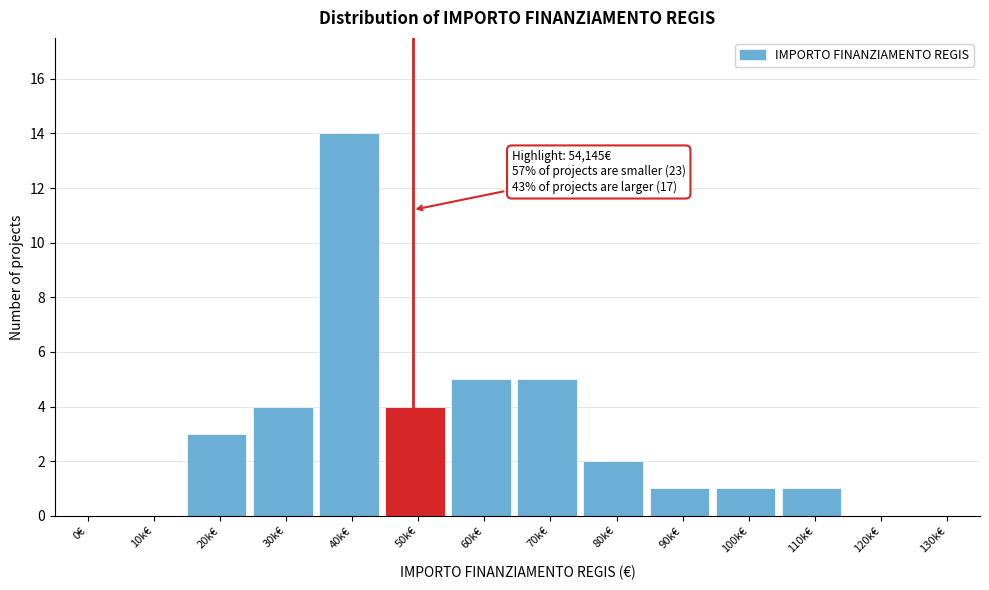

Reading left to right, what are all the values shown in this chart?

0€=0	10k€=0	20k€=3	30k€=4	40k€=14	50k€=4	60k€=5	70k€=5	80k€=2	90k€=1	100k€=1	110k€=1	120k€=0	130k€=0